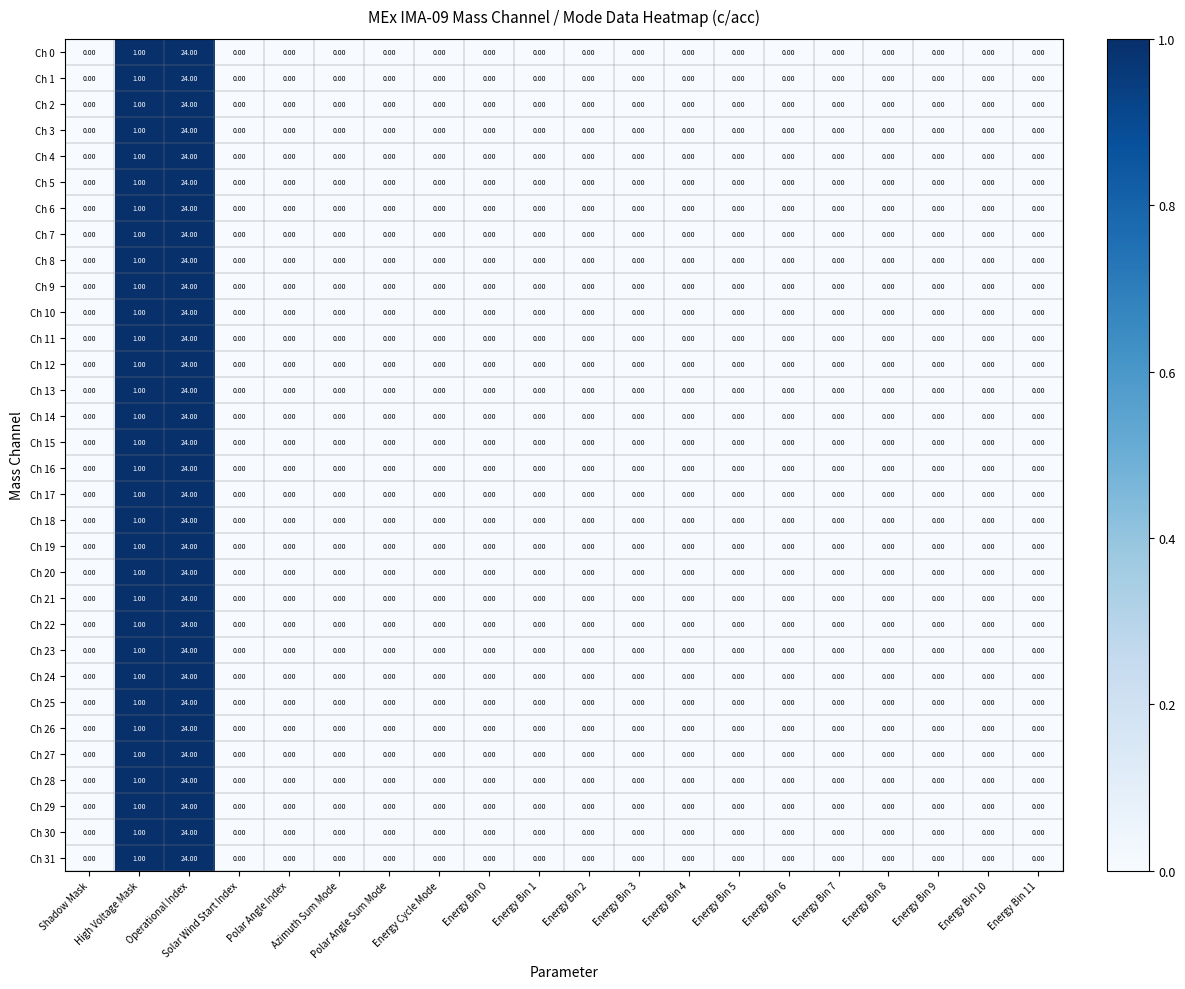

What is the difference between the maximum and minimum values in the Ch 29 series?

24